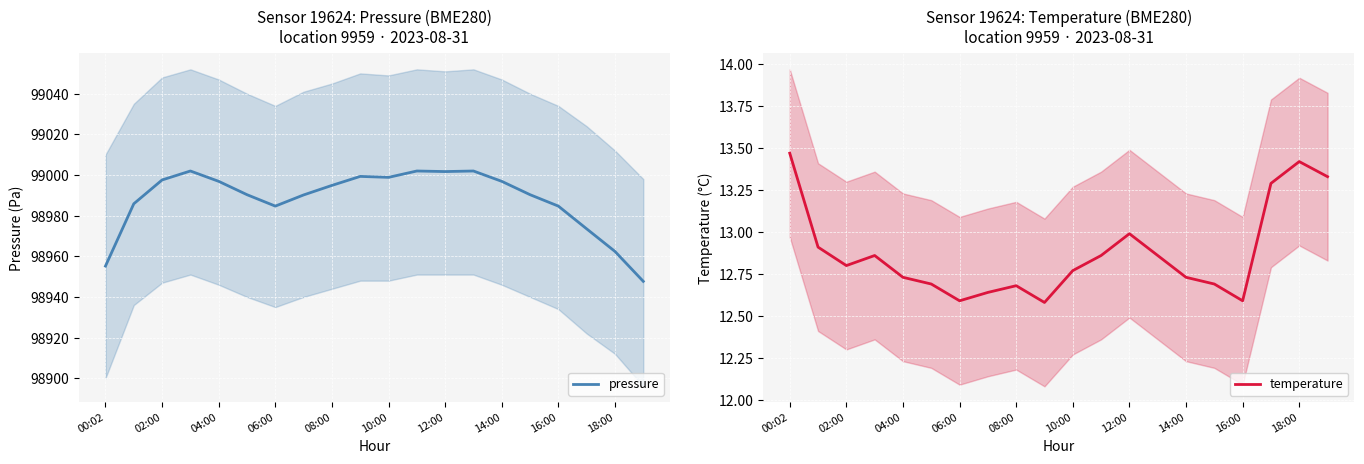

True or false: pressure has a value of 99001.7 at 12:00.

True